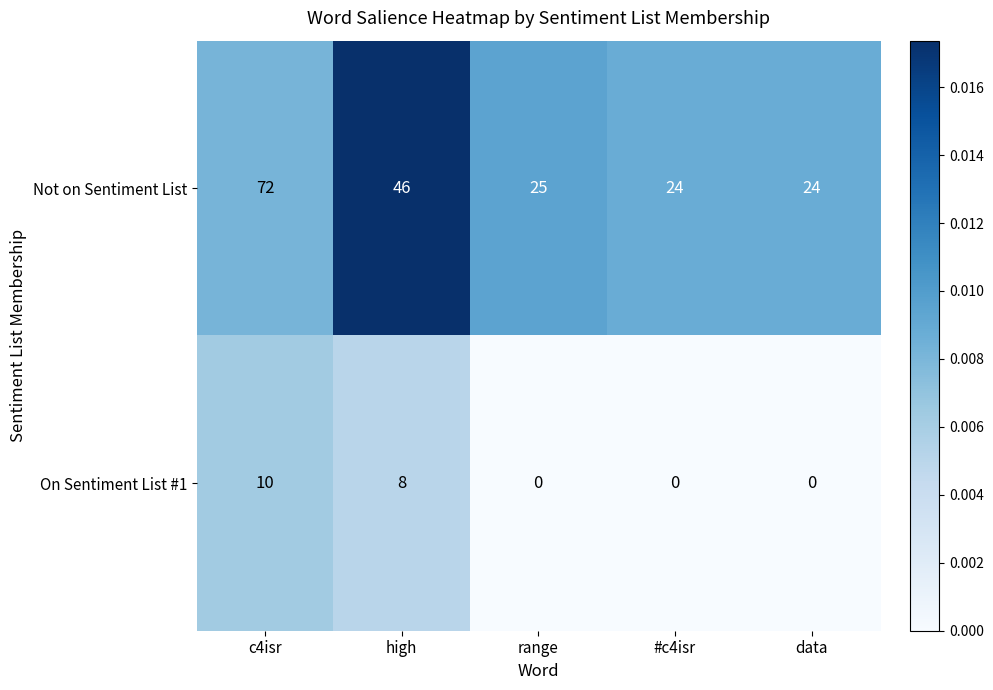

Reading left to right, transcribe all the data shown in this chart.

Not on Sentiment List: 72	46	25	24	24
On Sentiment List #1: 10	8	0	0	0